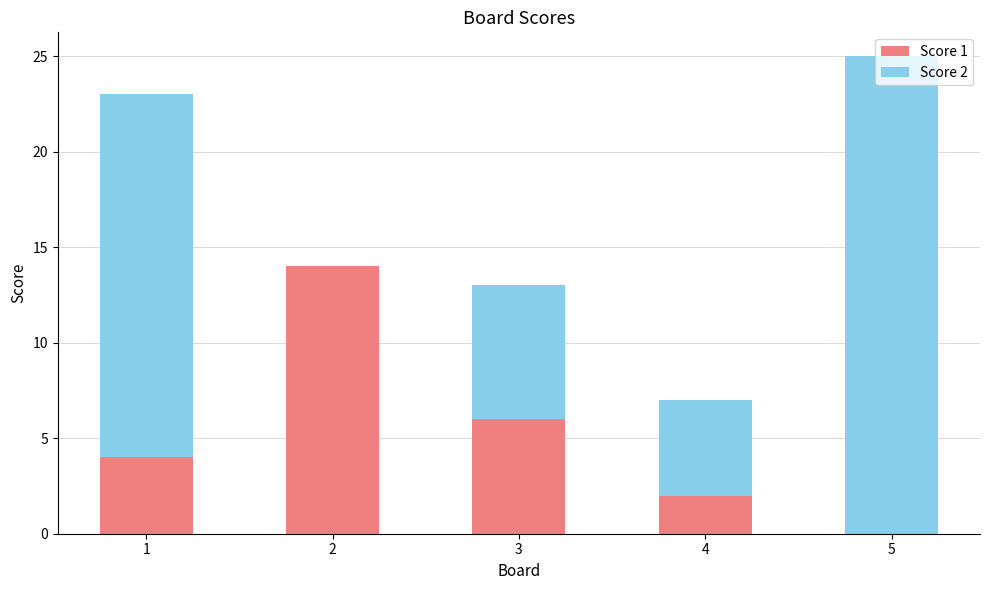

What is the total value across all series at 3?

13